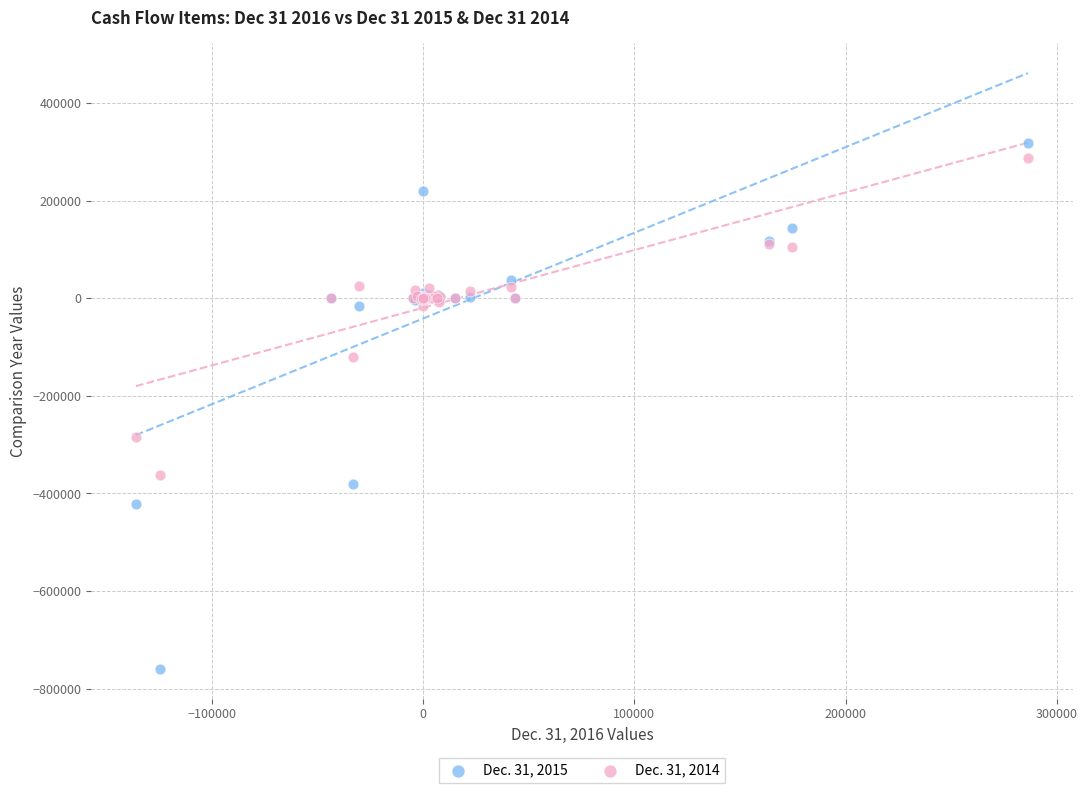

Which series reaches the minimum Y coordinate?

Dec. 31, 2015